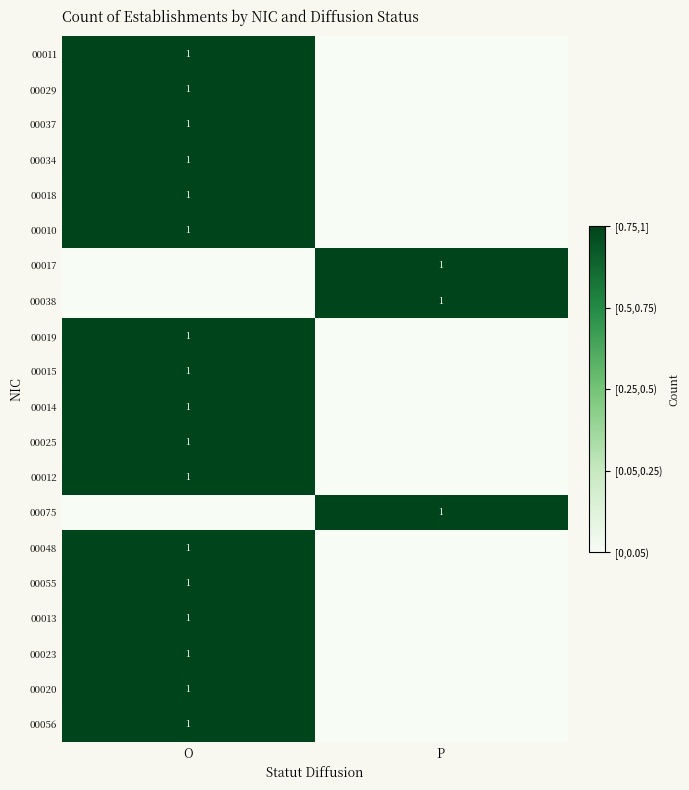

What is the difference between the highest and lowest values at O?

1